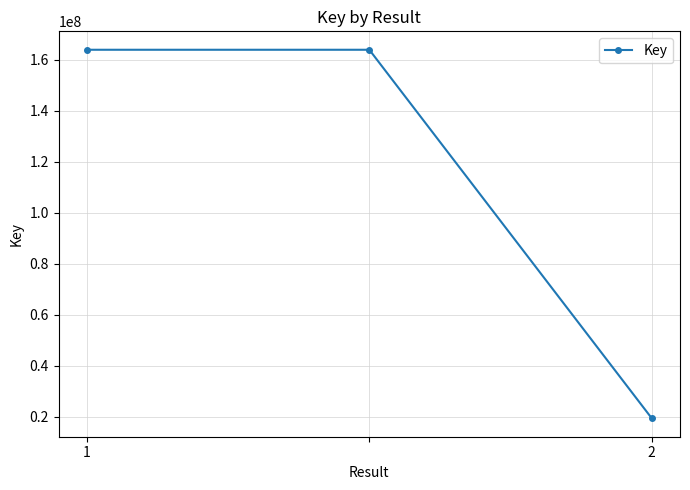

Reading left to right, transcribe all the data shown in this chart.

163852835	163852835	19476976